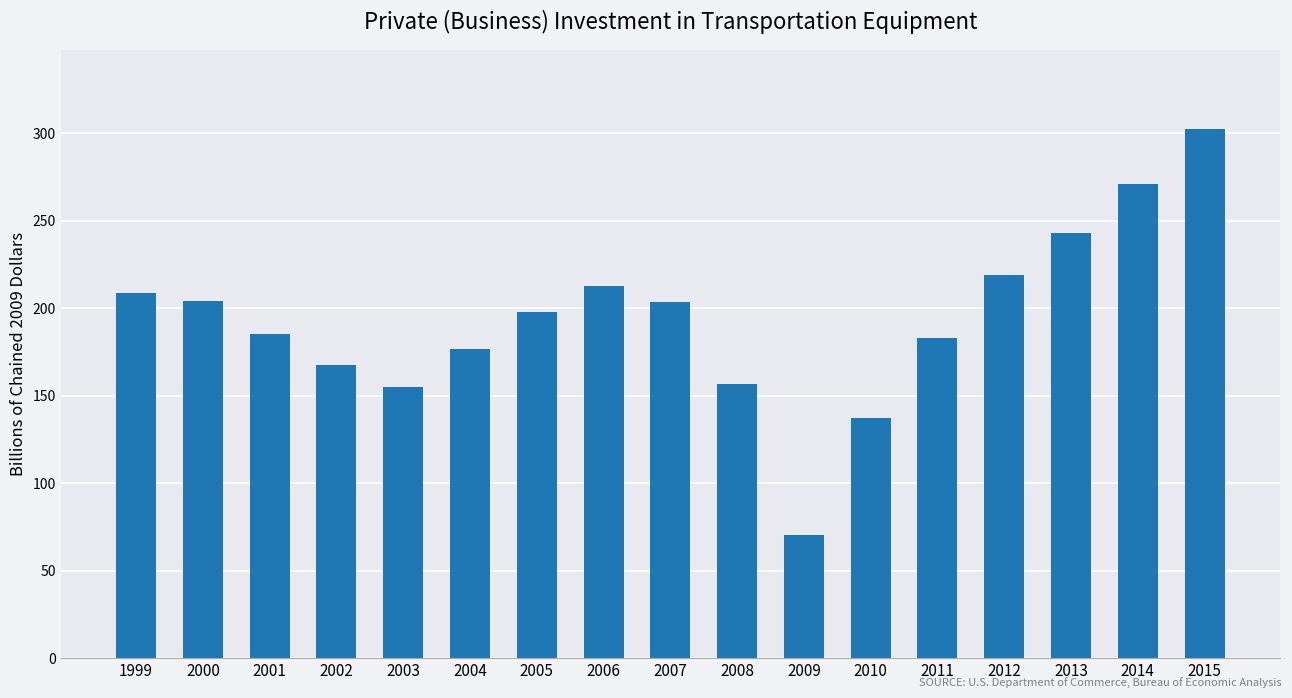

What is the change in value from 2004 to 2013?

+66.5